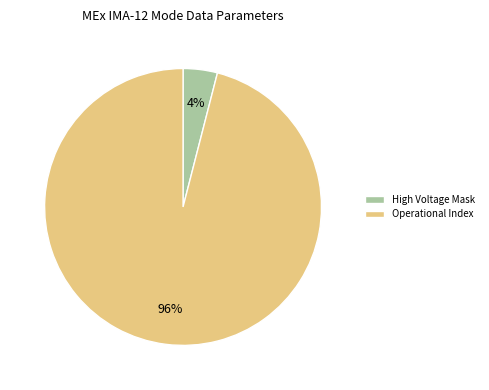

What is the largest slice in the pie chart?

Operational Index